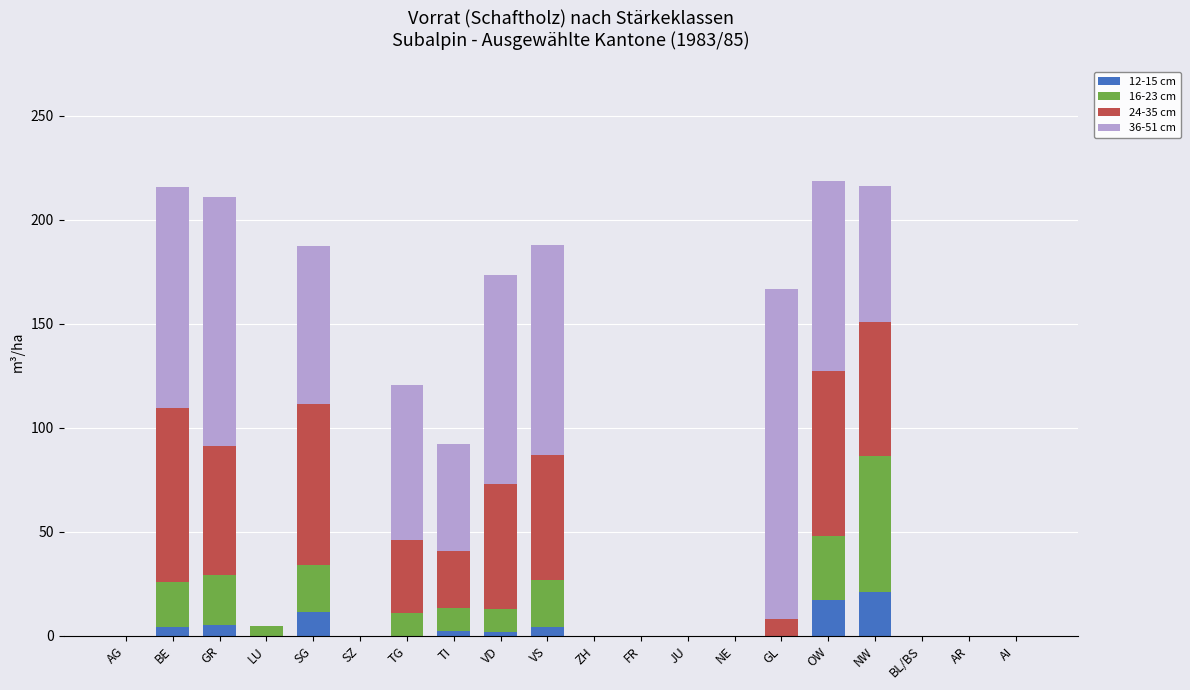

The value of 12-15 cm at BL/BS is 12.7. True or false?

False